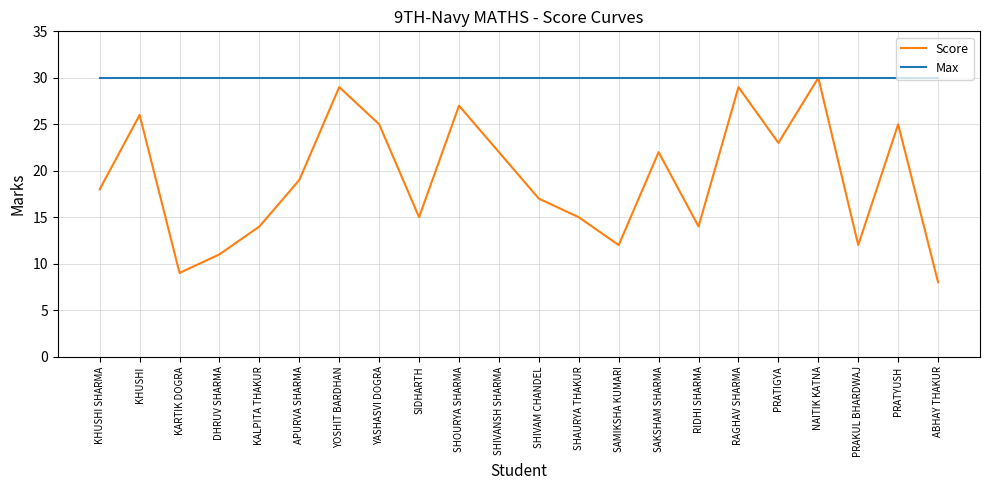

Rank the series at YASHASVI DOGRA from highest to lowest value.

Max, Score